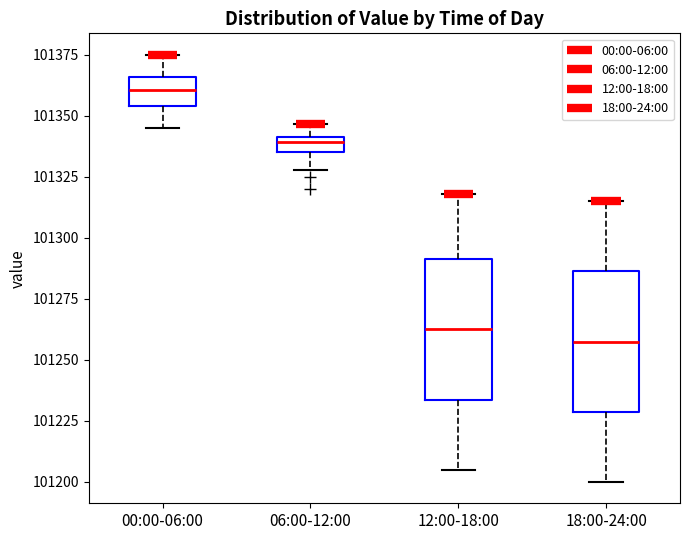

Where is the lower edge of the box for 06:00-12:00 on the y-axis? The values are not printed on the chart, so give them approximately, as read against the axis.

101335